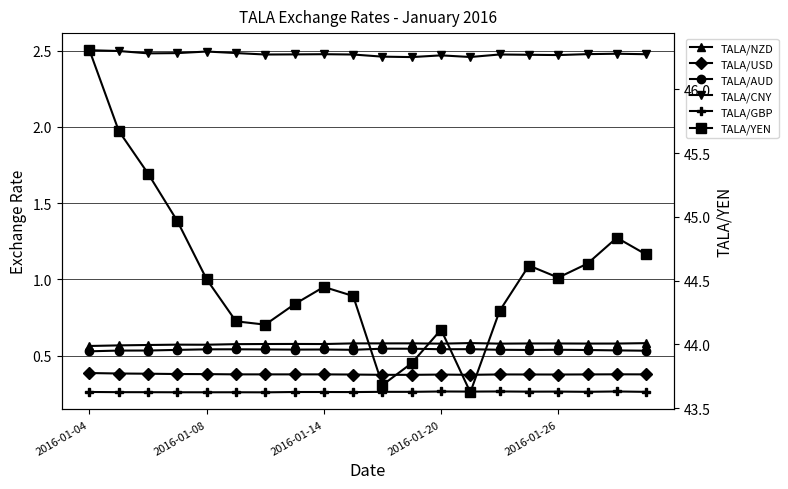

True or false: TALA/CNY has a value of 0.7 at 2016-01-08.

False